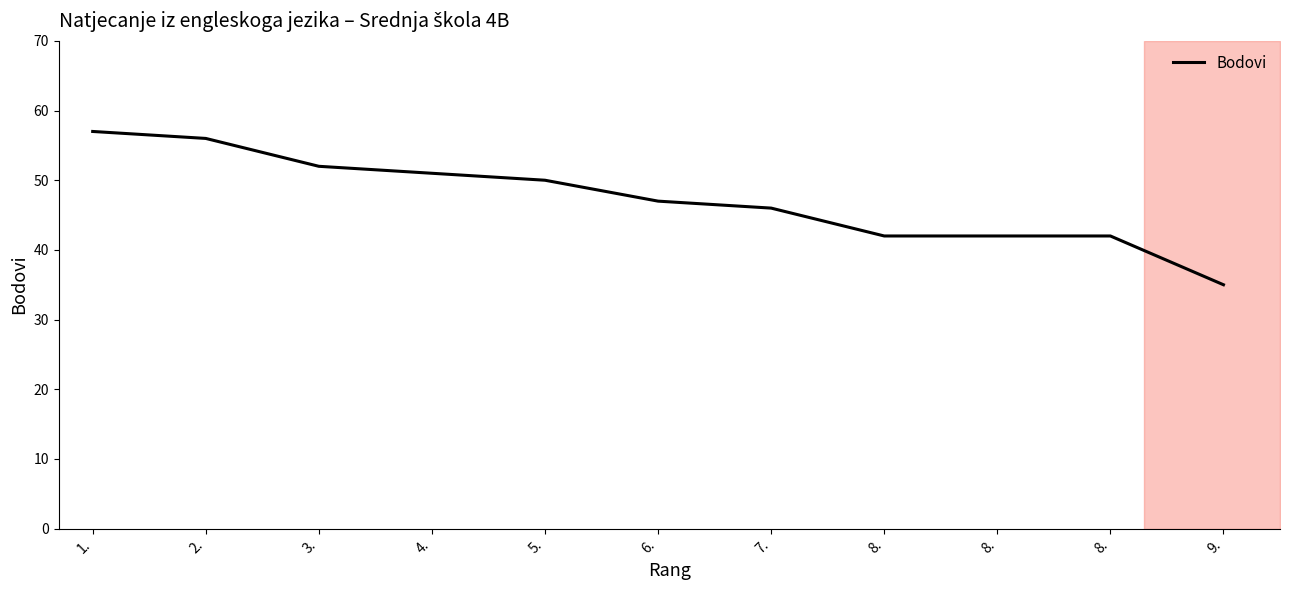

Reading left to right, what are all the values shown in this chart?

1.=57	2.=56	3.=52	4.=51	5.=50	6.=47	7.=46	8.=42	8.=42	8.=42	9.=35